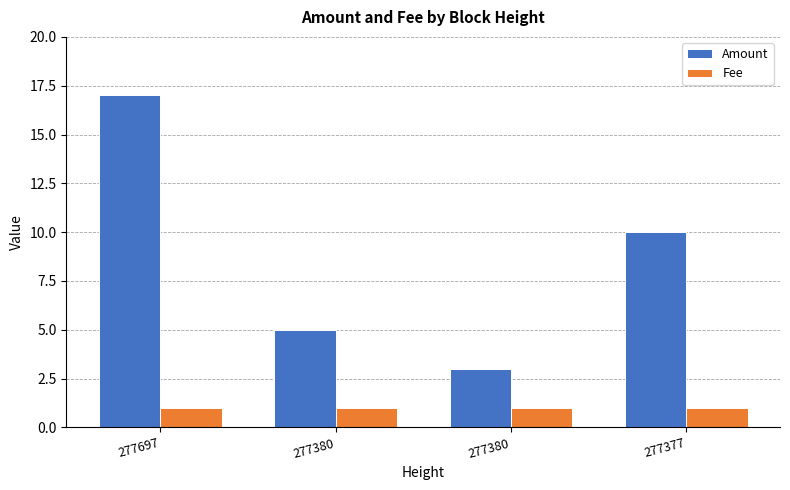

How many groups of bars are there?

4